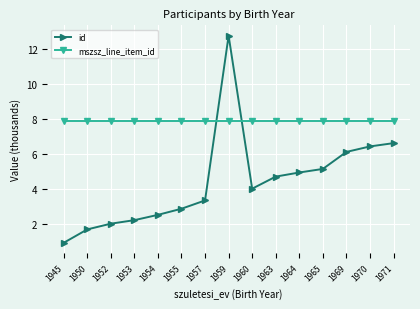

What is the minimum value shown in the chart?

0.9